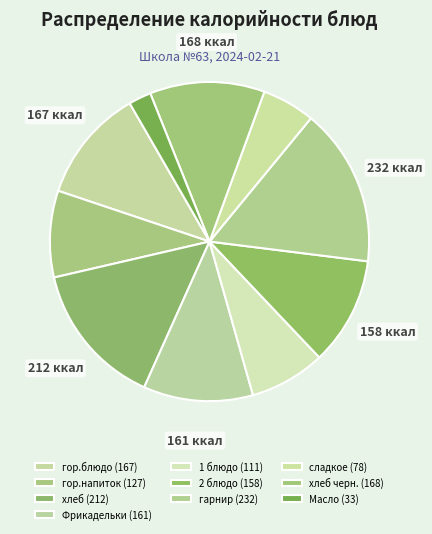

Count the number of slices in the pie.

10